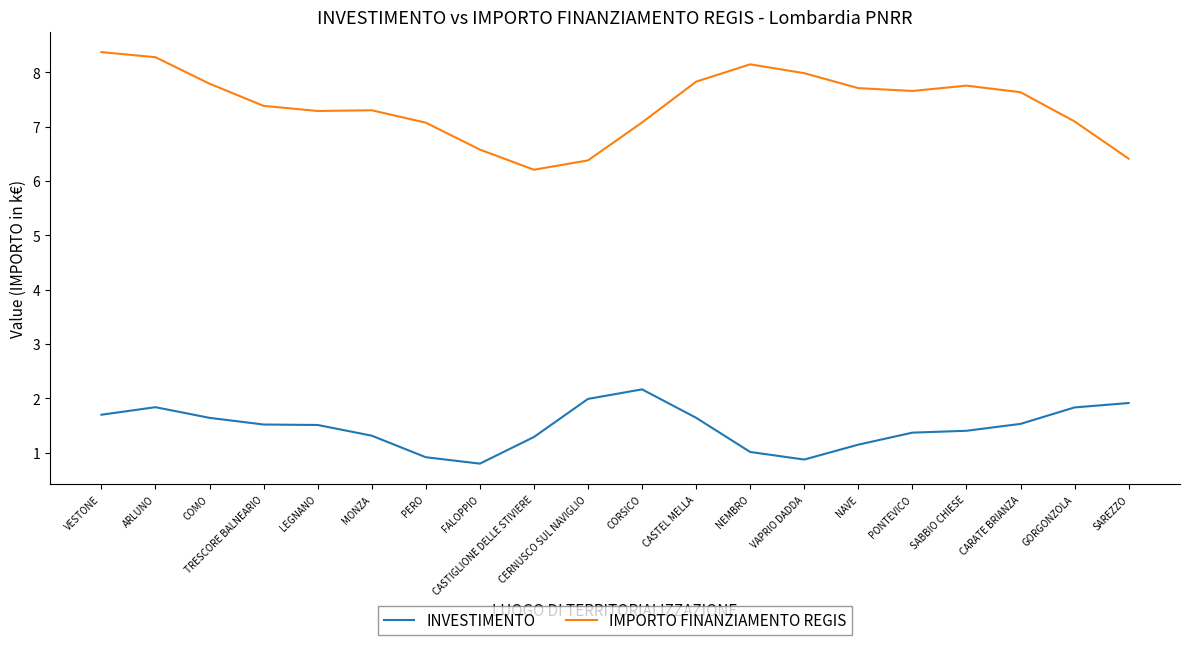

What is the difference between the maximum and minimum values in the IMPORTO FINANZIAMENTO REGIS series?

2.2